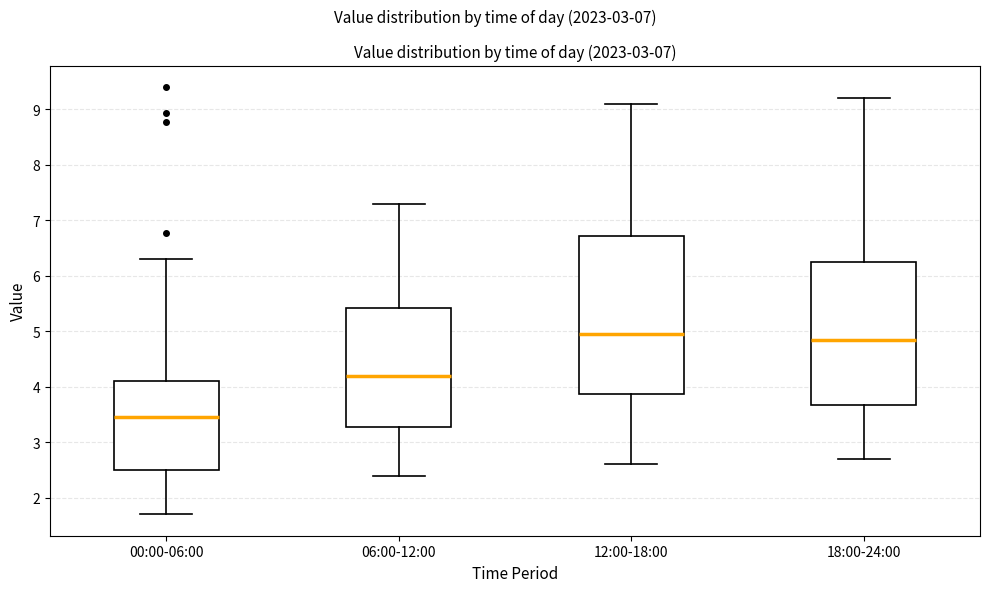

Which box's median line is the lowest?

00:00-06:00